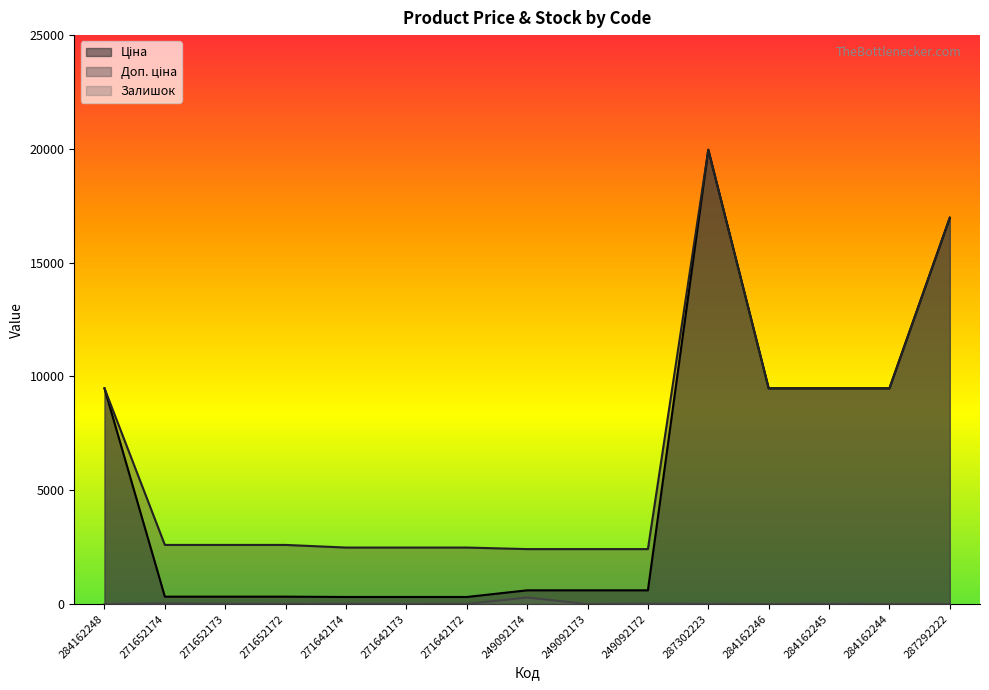

What is the label of the 14th point from the right?

271652174